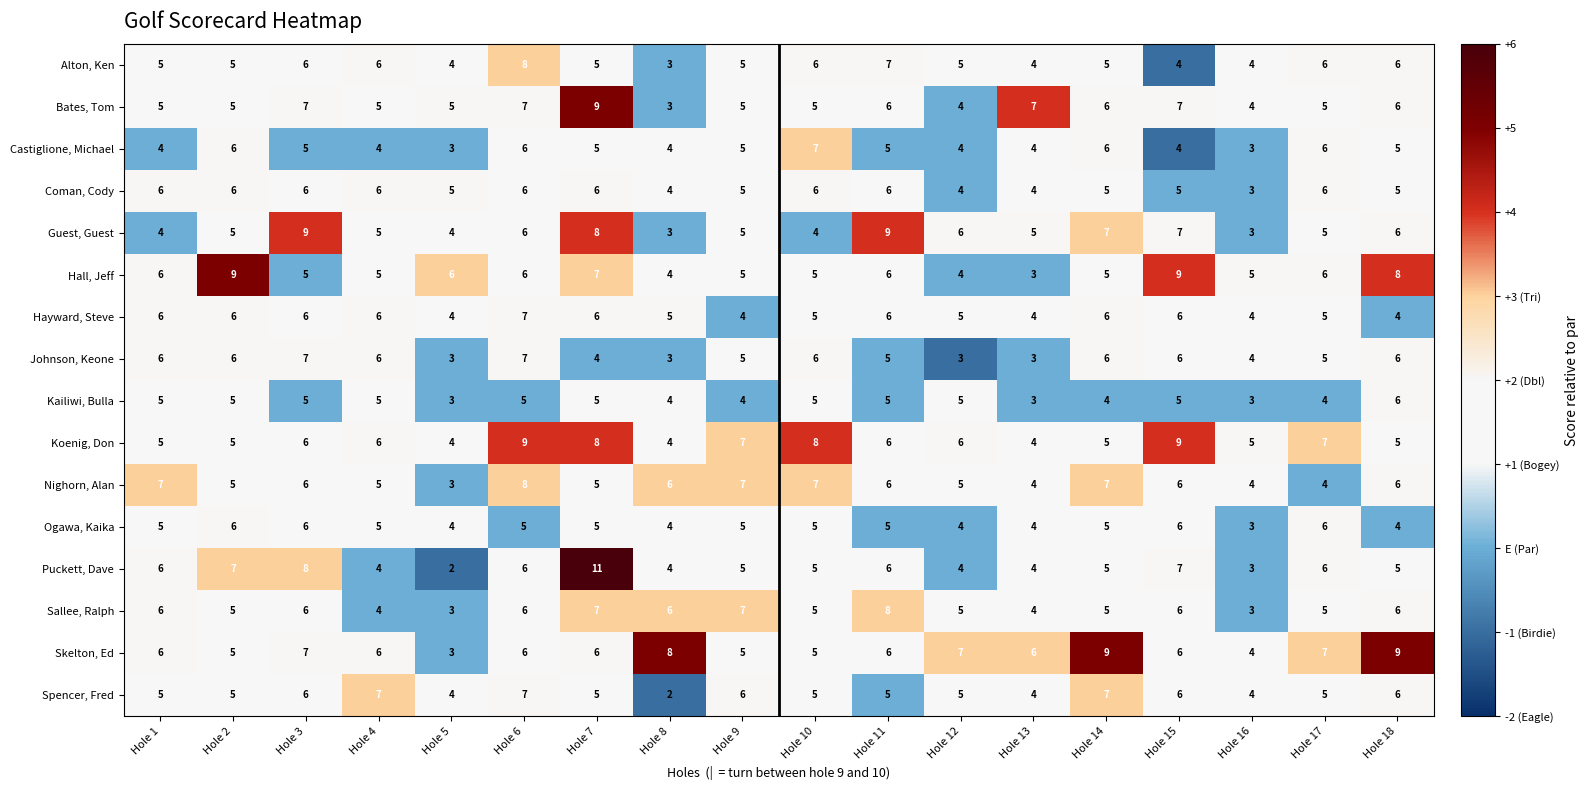

How many Puckett, Dave values are between 4 and 6?

12